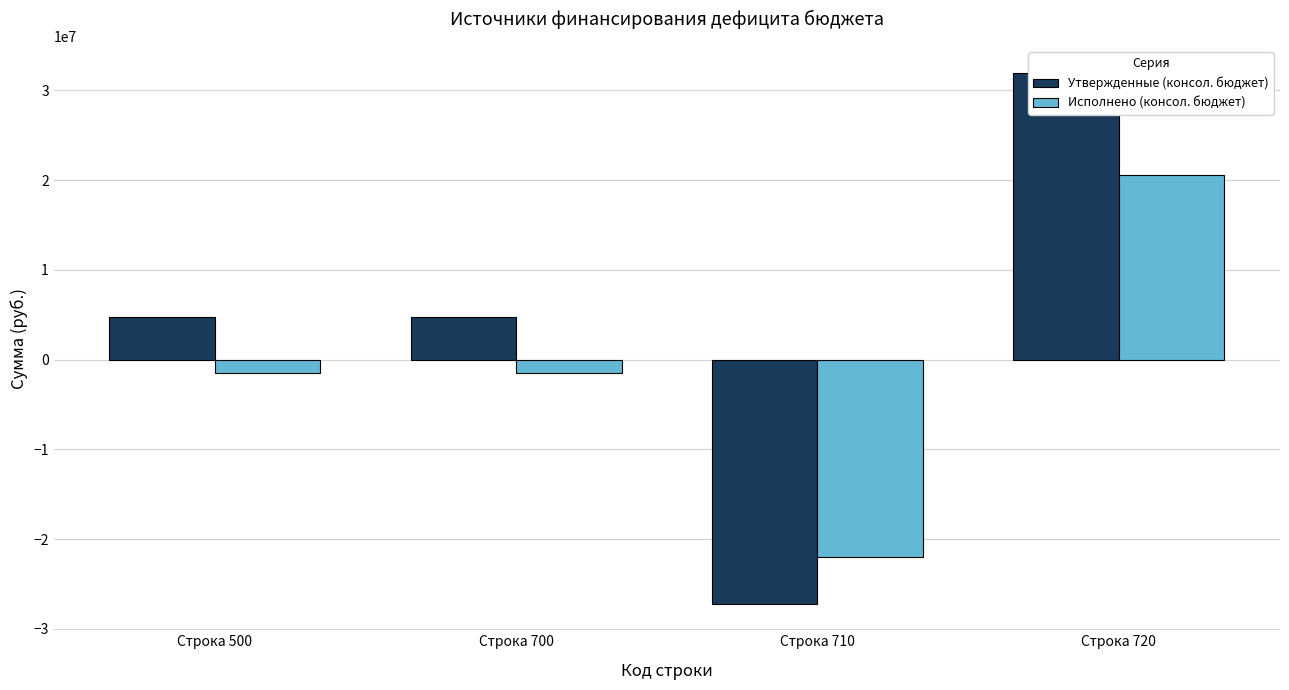

How many bars are there in each group?

2